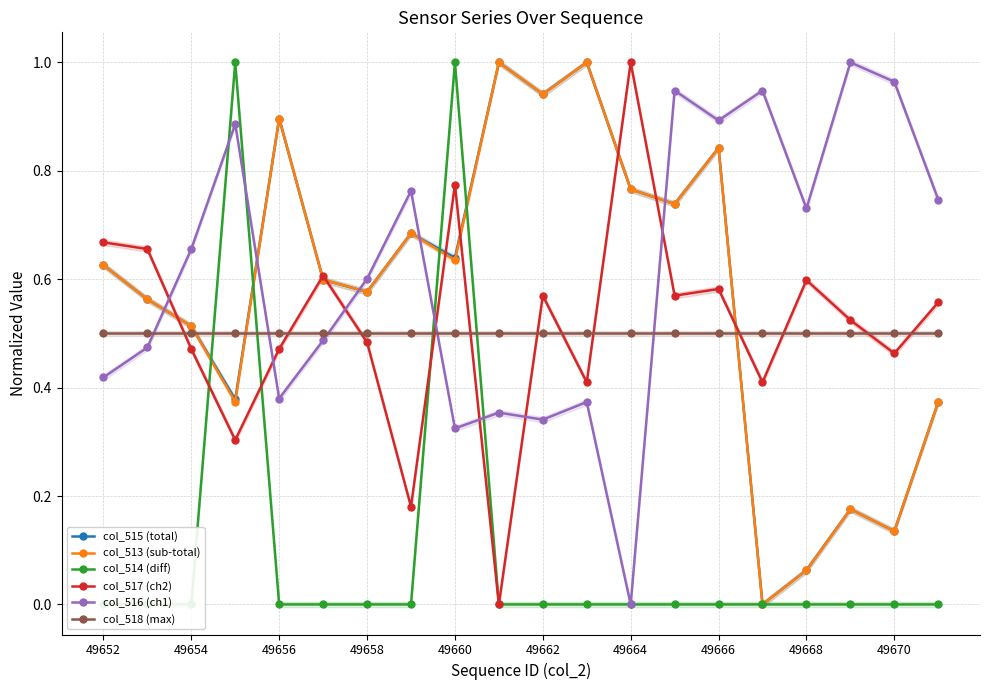

How many lines are shown in the chart?

6